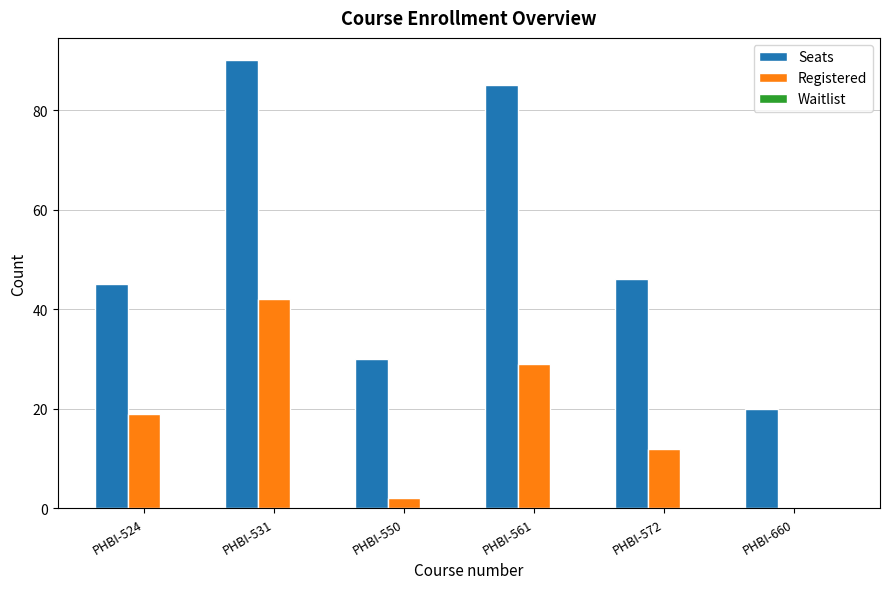

The Seats series shows 90 at PHBI-531. True or false?

True